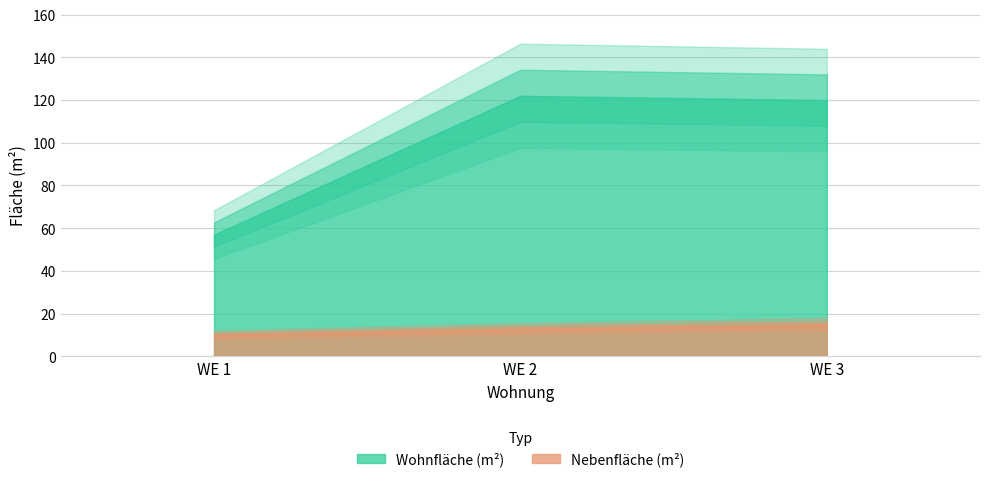

How many data points in Nebenfläche (m²) are above 13?

1